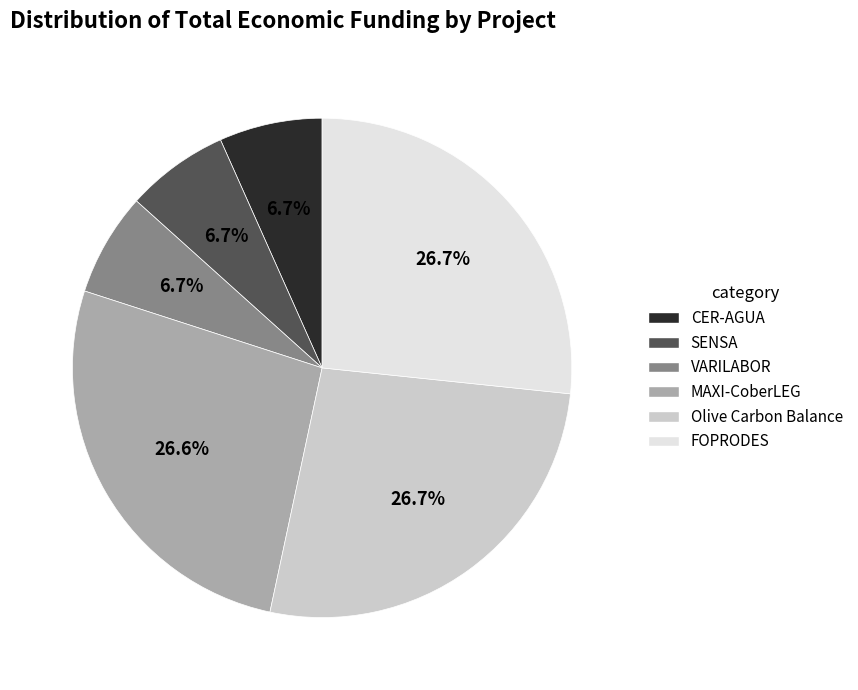

Which has a higher value, VARILABOR or Olive Carbon Balance?

Olive Carbon Balance